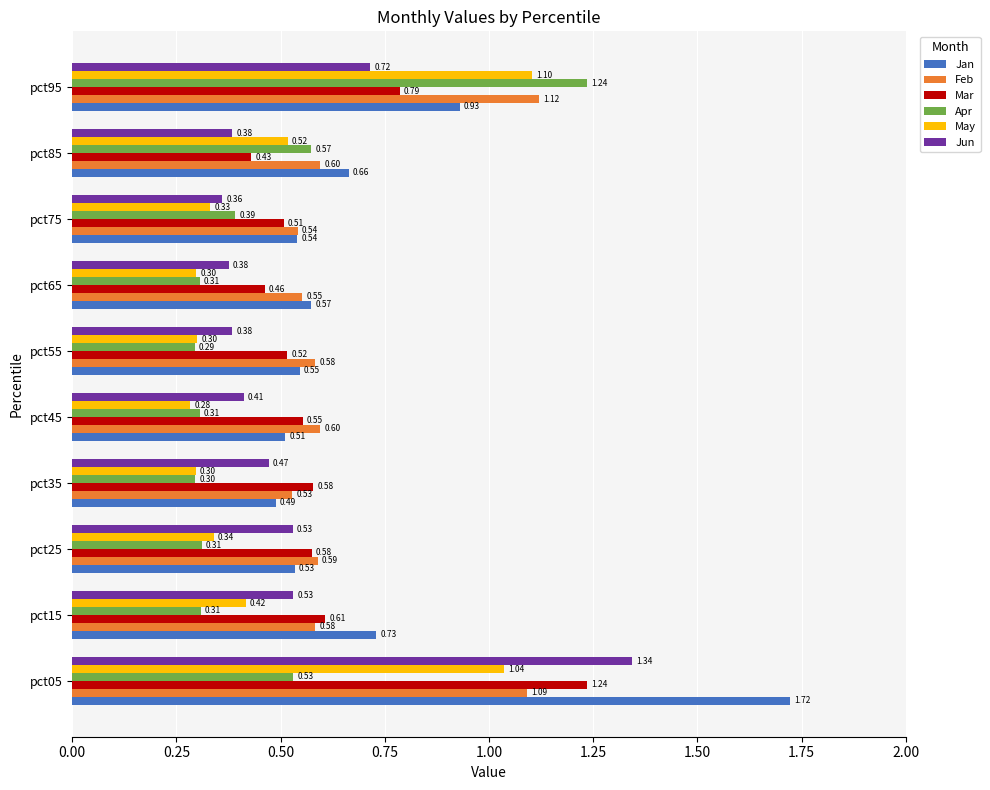

What is the sum of the Apr values at pct35 and pct95?

1.5